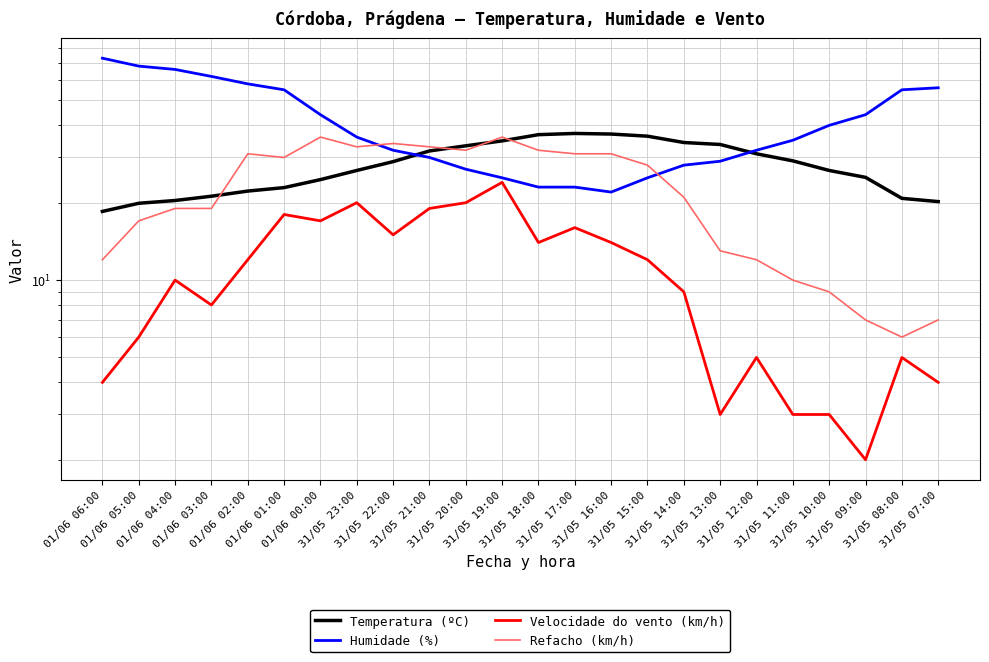

What position from the right is 31/05 09:00?

3